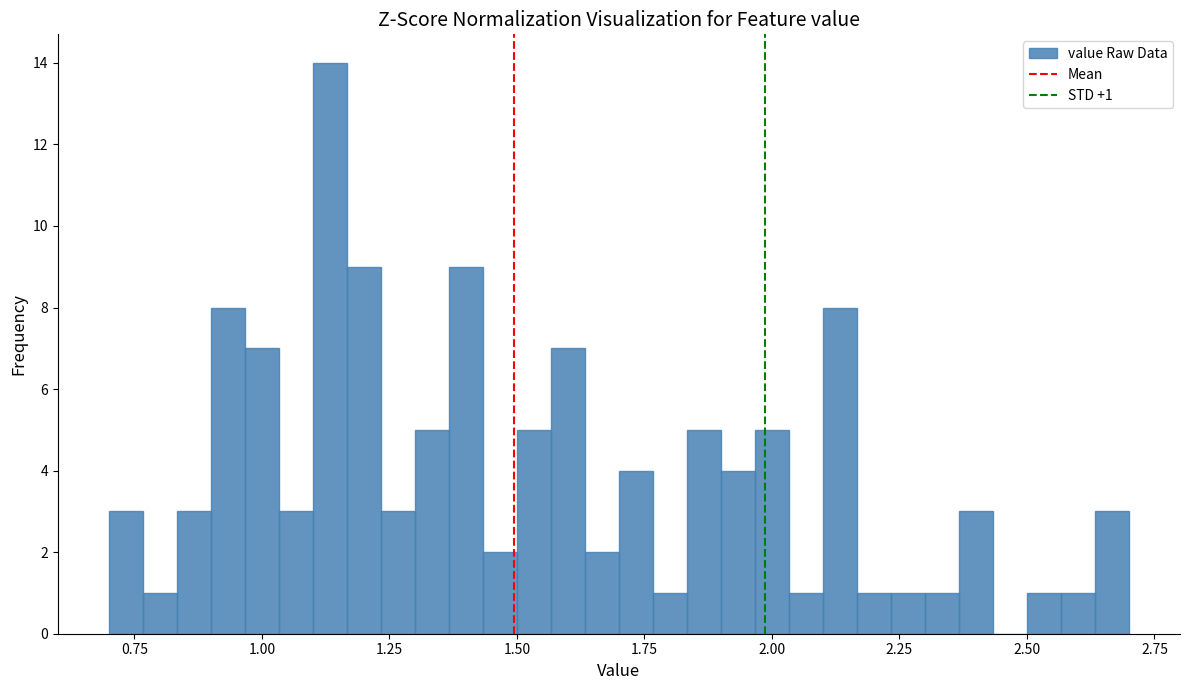

Read against the x-axis, roughly where is the centre of the tallest bar?

1.15